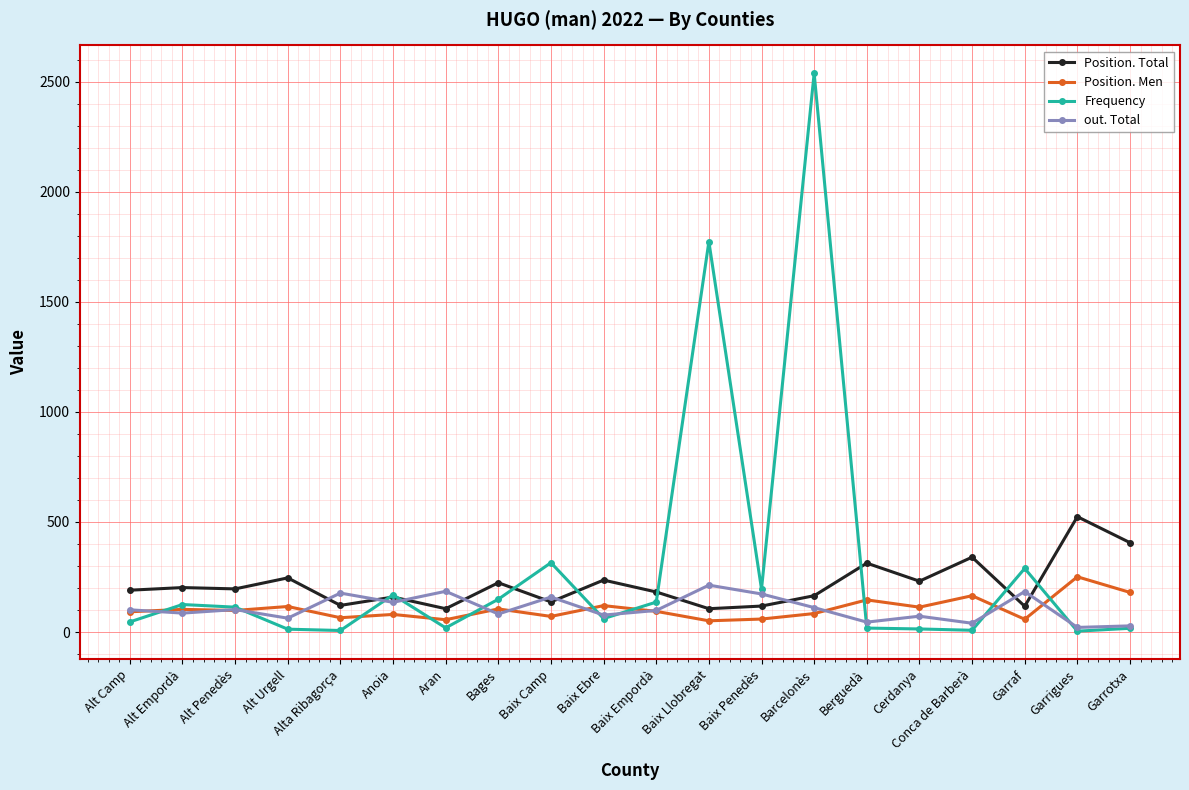

At which category is the sum across all series the highest?

Barcelonès